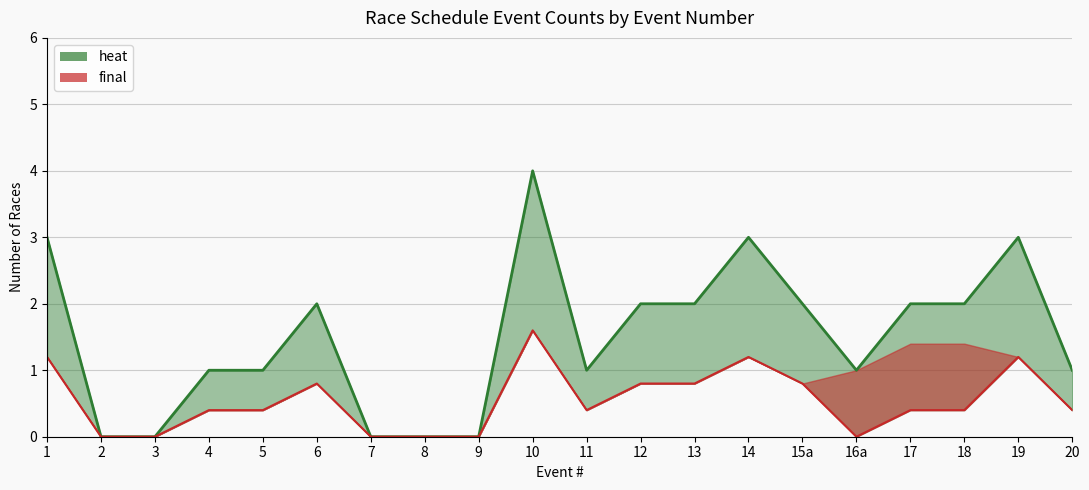

What is the sum of the final (lower) values at 4 and 17?

0.8